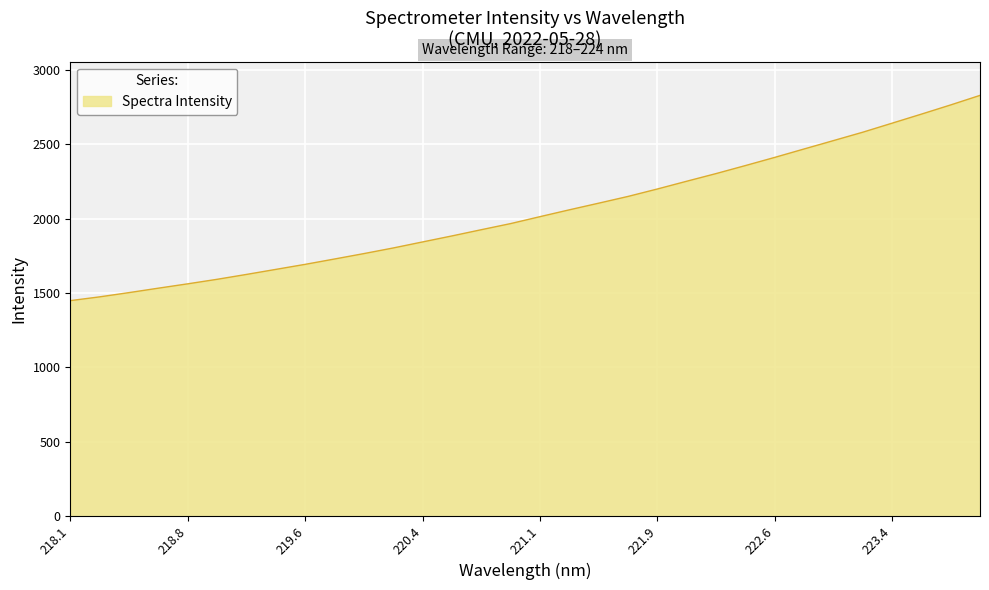

How many lines are shown in the chart?

1